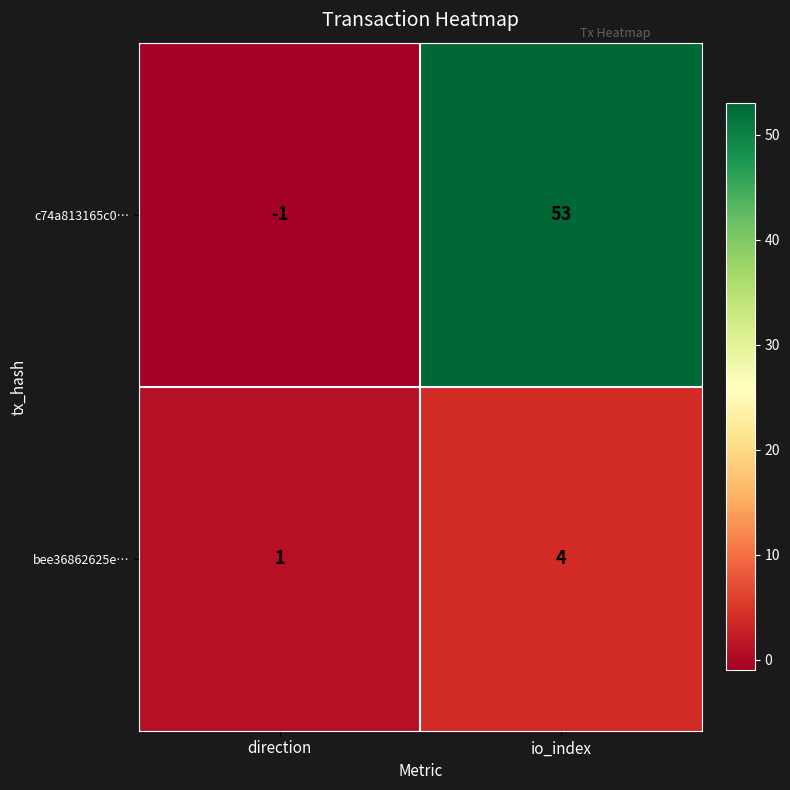

How many data points does each series have?

2